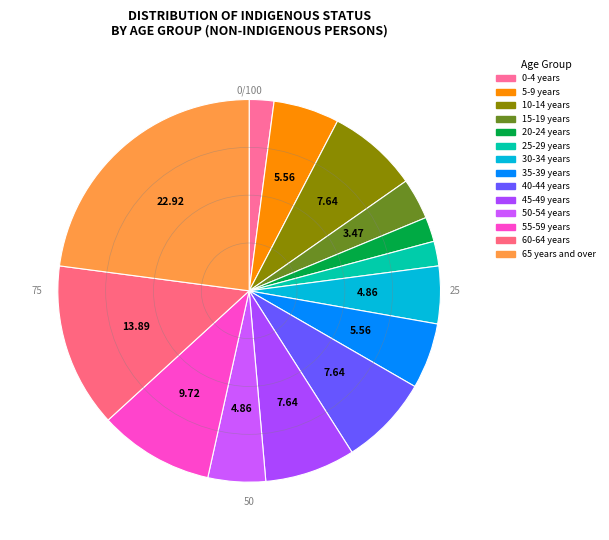

Count the number of slices in the pie.

14